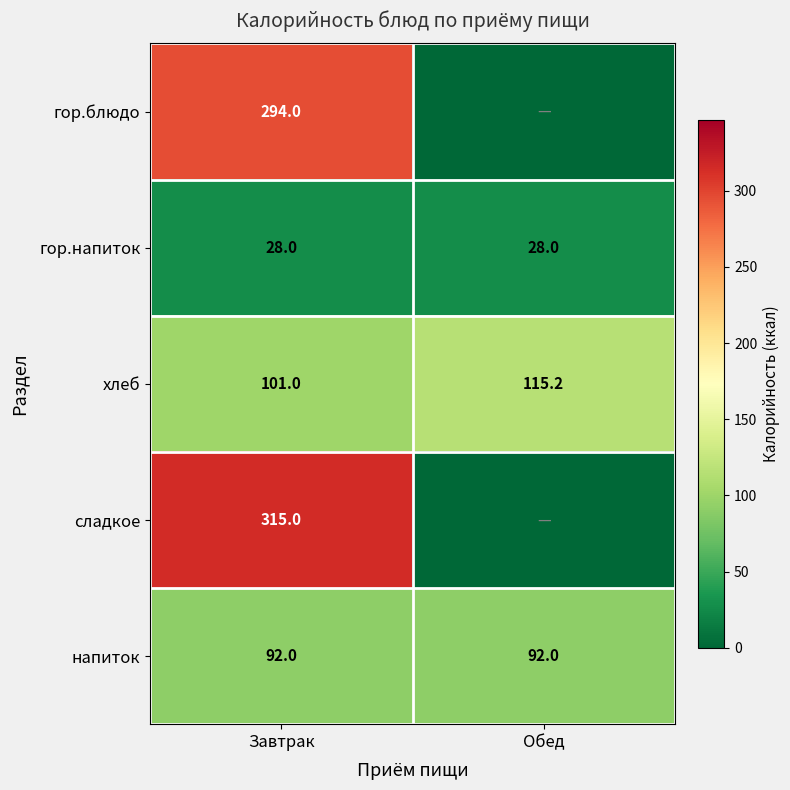

Rank the categories by хлеб value from lowest to highest.

Завтрак, Обед